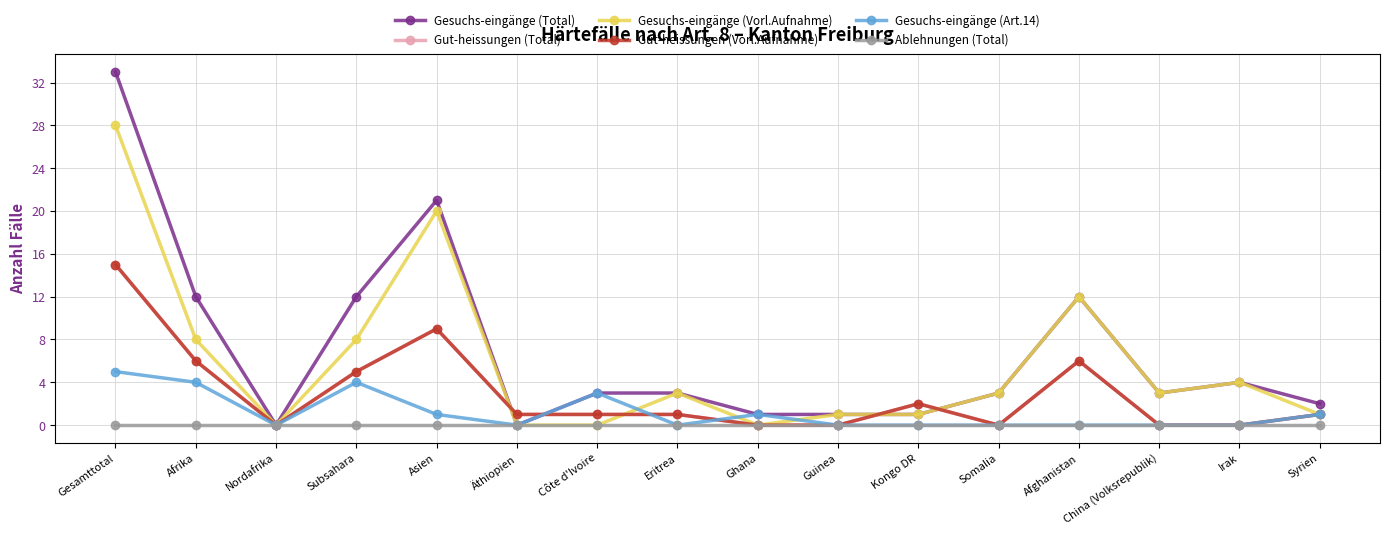

Reading left to right, transcribe all the data shown in this chart.

Gesuchs-eingänge (Total): 33	12	0	12	21	0	3	3	1	1	1	3	12	3	4	2
Gut-heissungen (Total): 15	6	0	5	9	1	1	1	0	0	2	0	6	0	0	1
Gesuchs-eingänge (Vorl.Aufnahme): 28	8	0	8	20	0	0	3	0	1	1	3	12	3	4	1
Gut-heissungen (Vorl.Aufnahme): 15	6	0	5	9	1	1	1	0	0	2	0	6	0	0	1
Gesuchs-eingänge (Art.14): 5	4	0	4	1	0	3	0	1	0	0	0	0	0	0	1
Ablehnungen (Total): 0	0	0	0	0	0	0	0	0	0	0	0	0	0	0	0